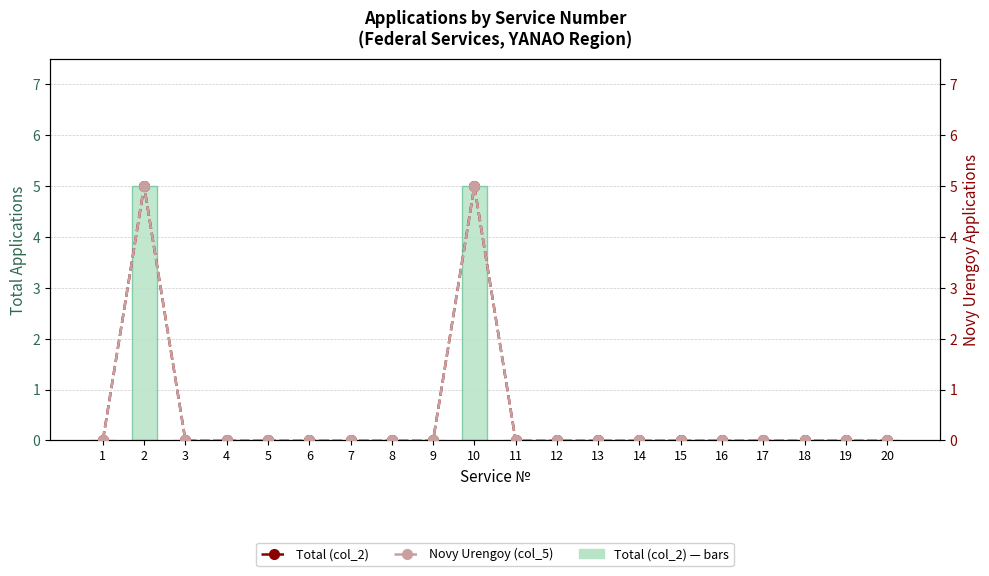

Which has a higher value, 13 or 11?

13